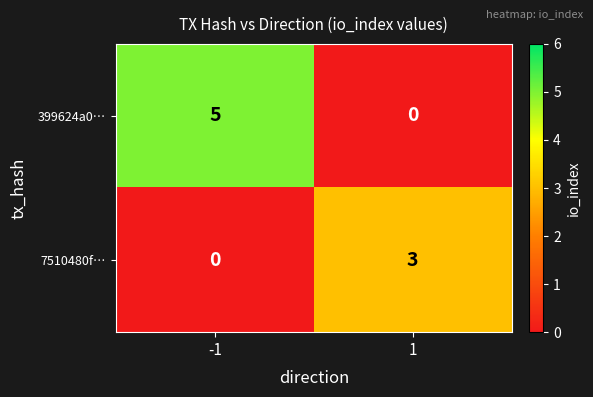

What is the total value across all series at 1?

3